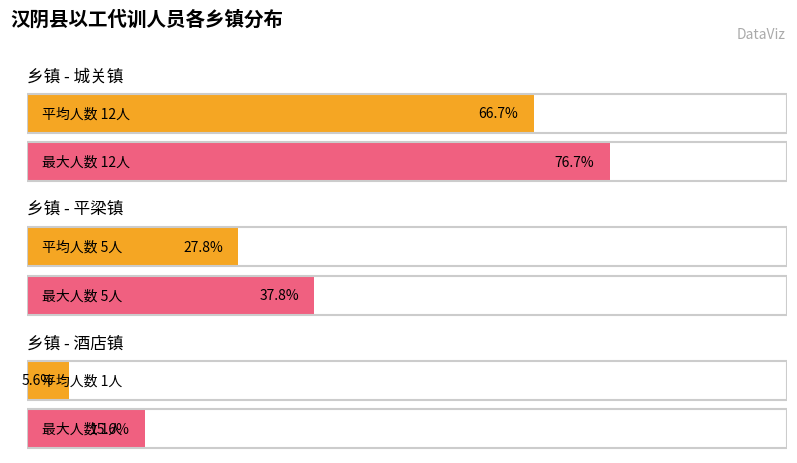

What is the lowest value of the 城关镇 series?

12